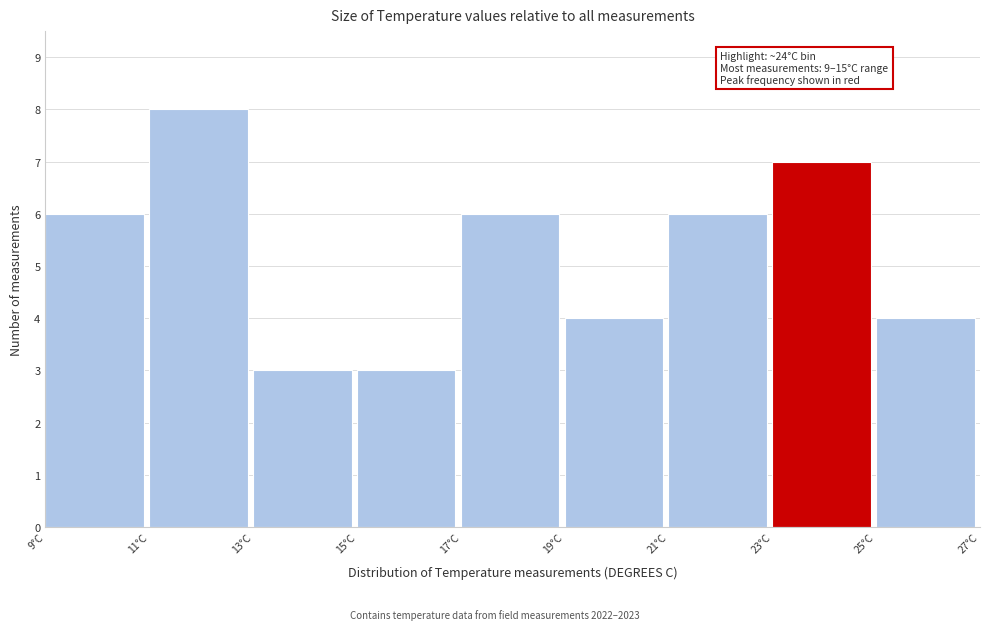

Which range on the x-axis has the tallest bar?

11 to 13